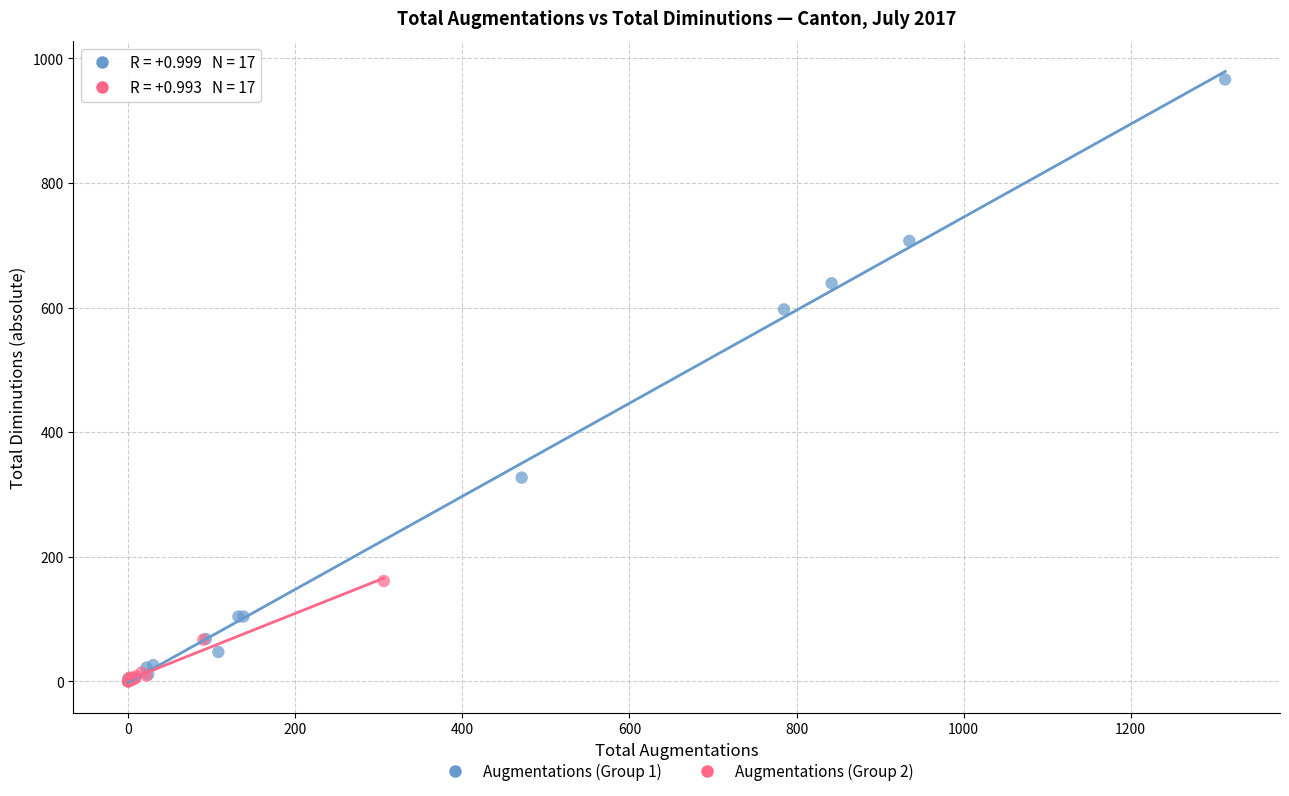

Which series has the largest Y range (max minus min)?

Augmentations (Group 1)